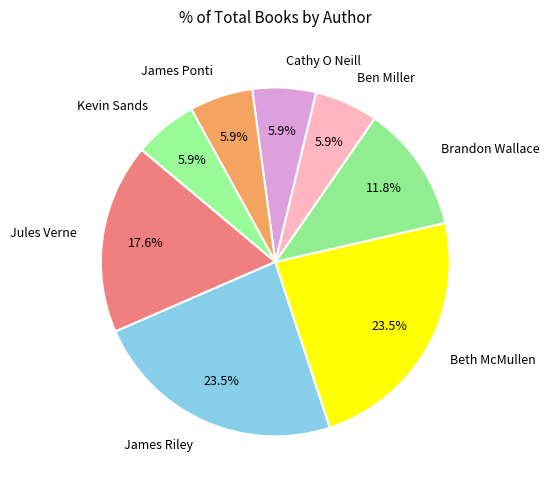

Between James Riley and Ben Miller, which is larger?

James Riley